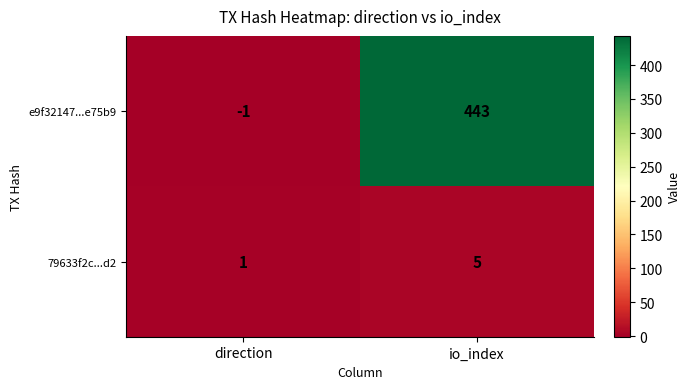

What is the maximum value shown in the chart?

443